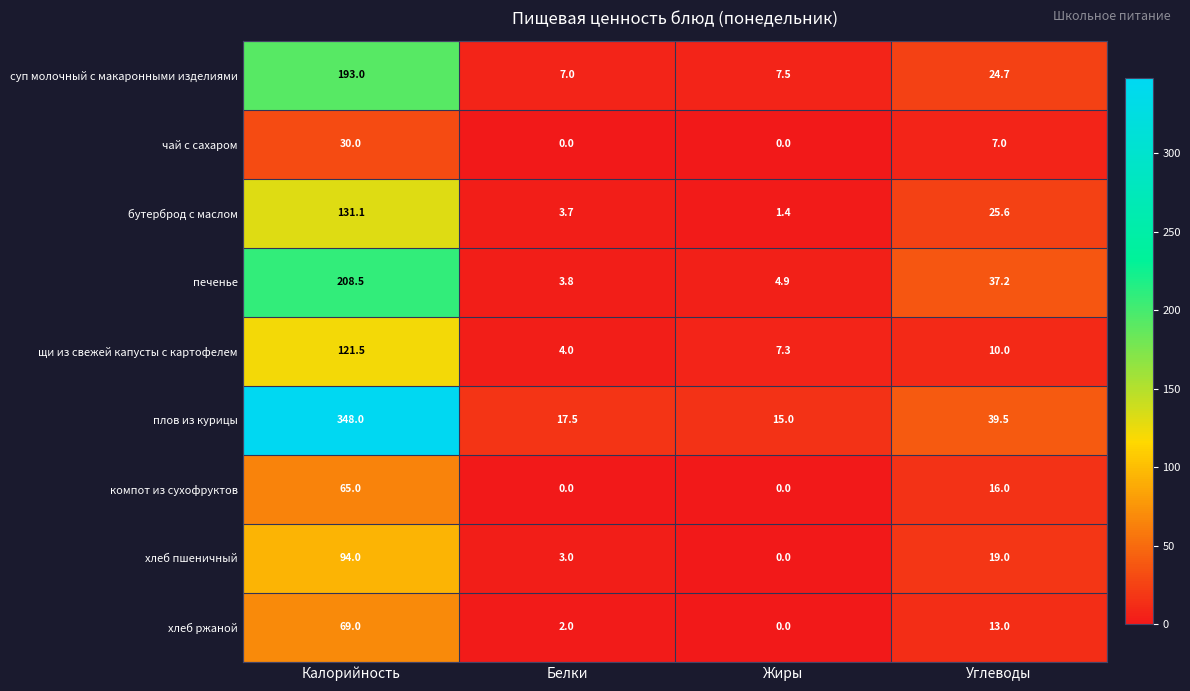

True or false: плов из курицы has a value of 606.3 at Калорийность.

False